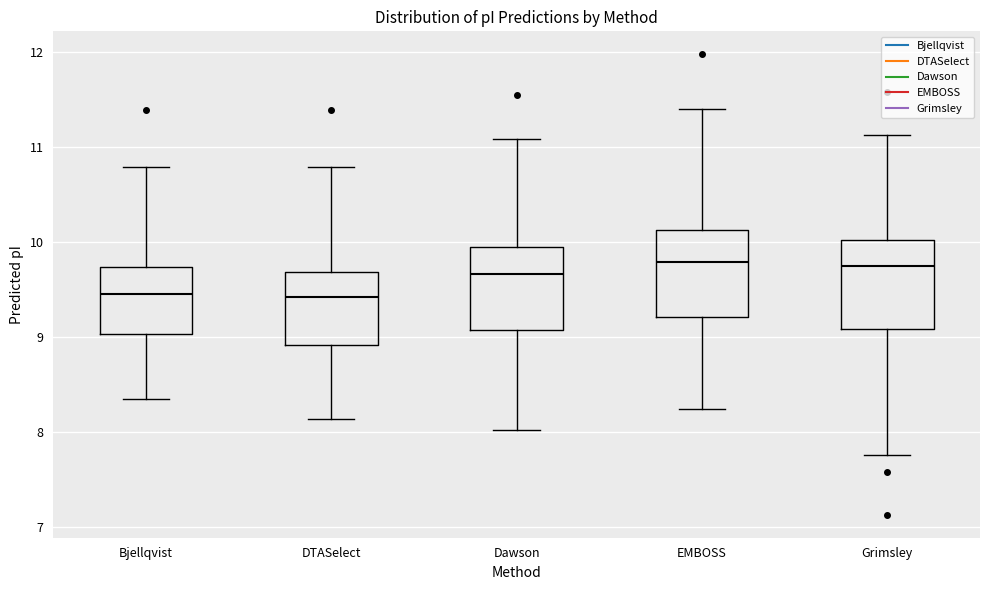

Reading left to right, transcribe this box plot: for each box, give where its median line is, the range the box spans, and where its two whiskers end, as read against the y-axis. The values are not printed on the chart, so give them approximately, as read against the axis.

Bjellqvist: median 9.5, box 9.0 to 9.7, whiskers 8.3 to 10.8
DTASelect: median 9.4, box 8.9 to 9.7, whiskers 8.1 to 10.8
Dawson: median 9.7, box 9.1 to 9.9, whiskers 8.0 to 11.1
EMBOSS: median 9.8, box 9.2 to 10.1, whiskers 8.2 to 11.4
Grimsley: median 9.8, box 9.1 to 10.0, whiskers 7.8 to 11.1